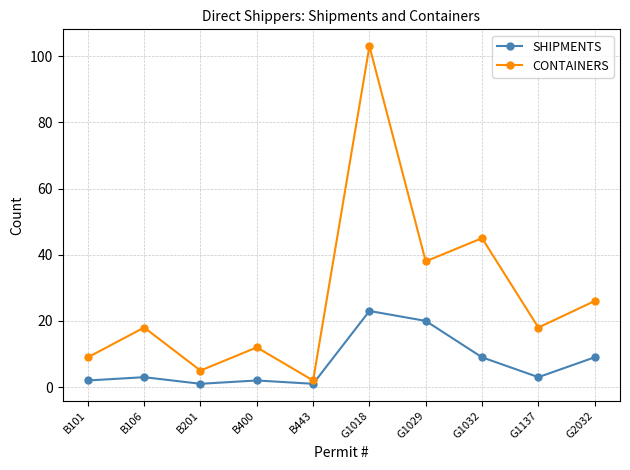

How many lines are shown in the chart?

2